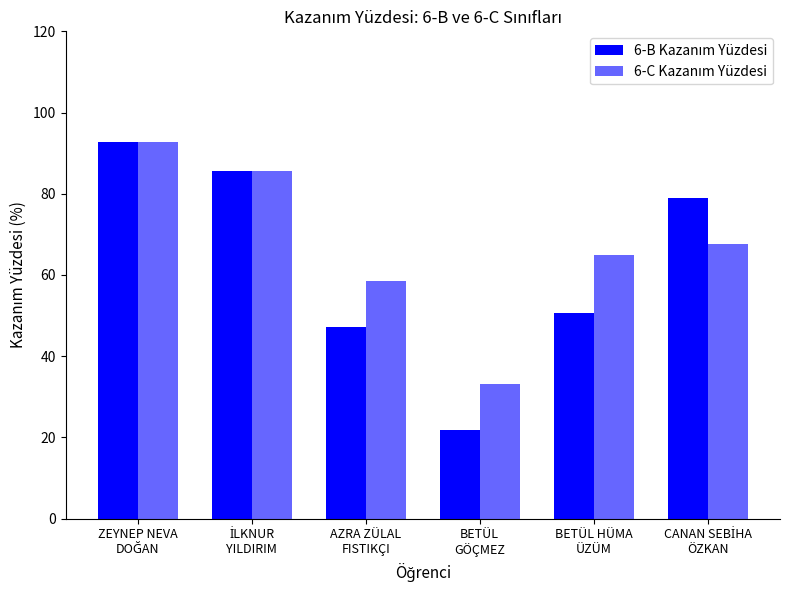

Which series has the largest range (max minus min)?

6-B Kazanım Yüzdesi